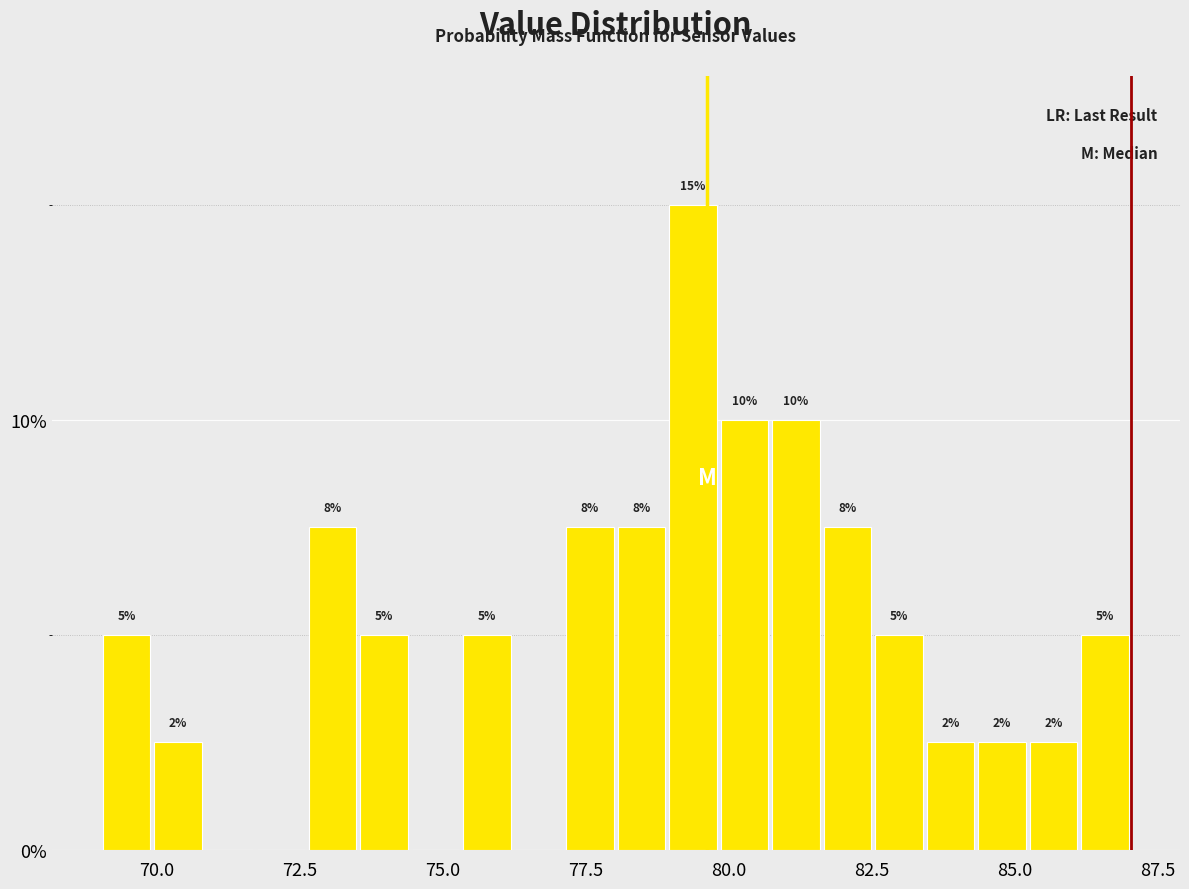

Around what value on the x-axis is the tallest bar? Give the approximate position of its centre, as read against the axis.

79.5